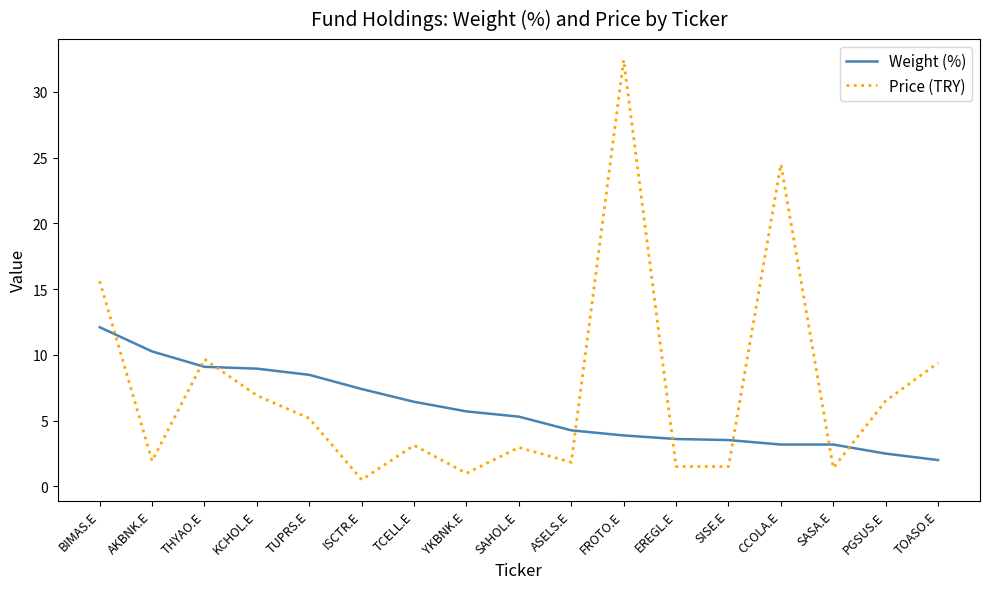

Where do Price (TRY) and Weight (%) first cross each other?

BIMAS.E and AKBNK.E